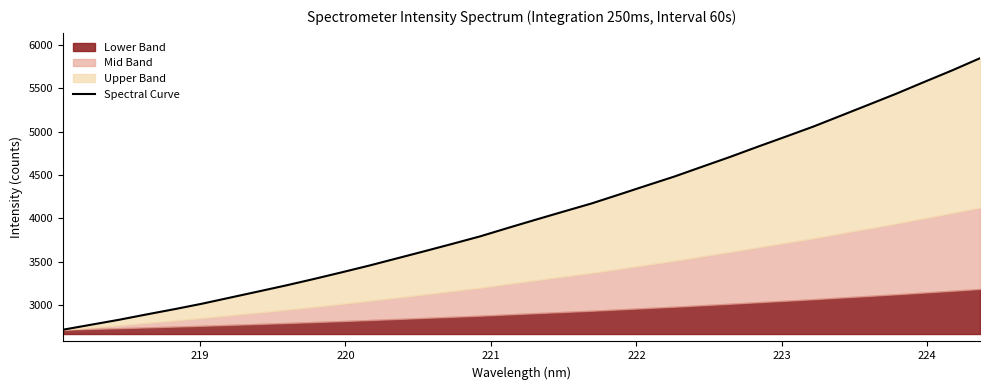

How many categories are shown in the chart?

34